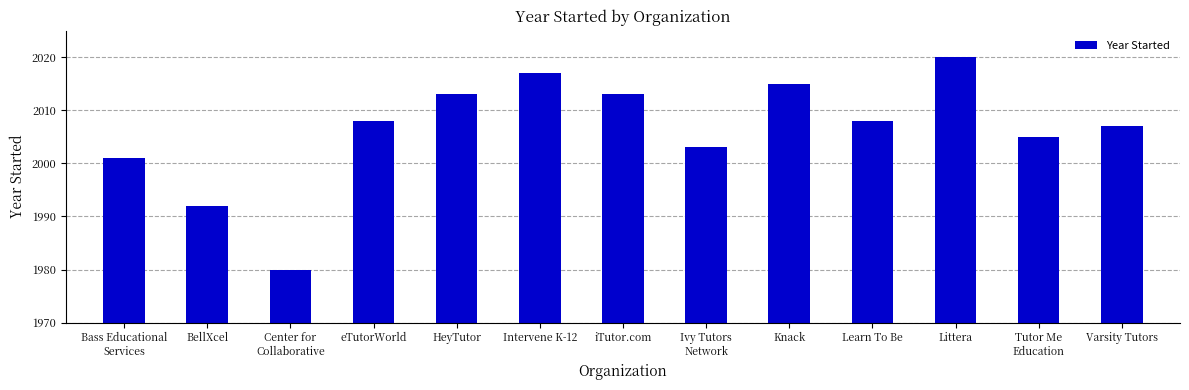

Which label corresponds to the largest value in the chart?

Littera